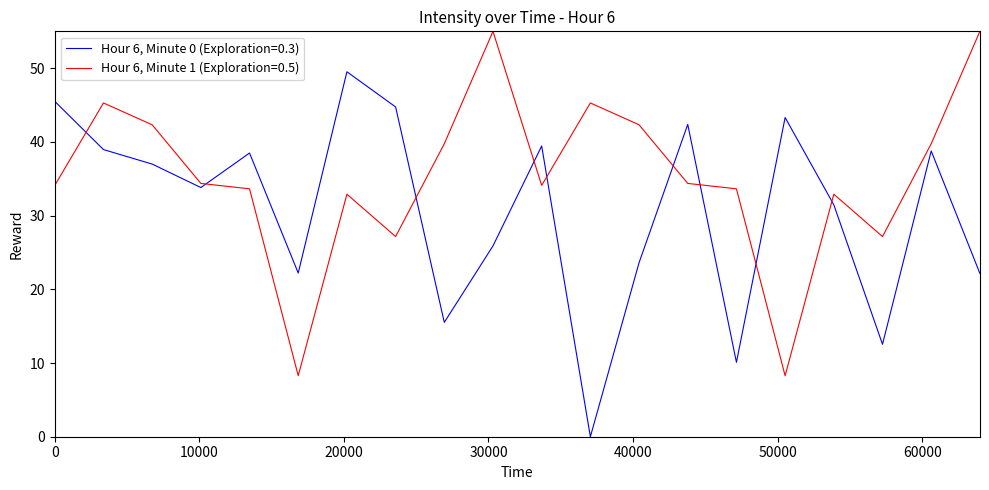

After their last crossing, which series has the higher values: Hour 6, Minute 0 (Exploration=0.3) or Hour 6, Minute 1 (Exploration=0.5)?

Hour 6, Minute 1 (Exploration=0.5)